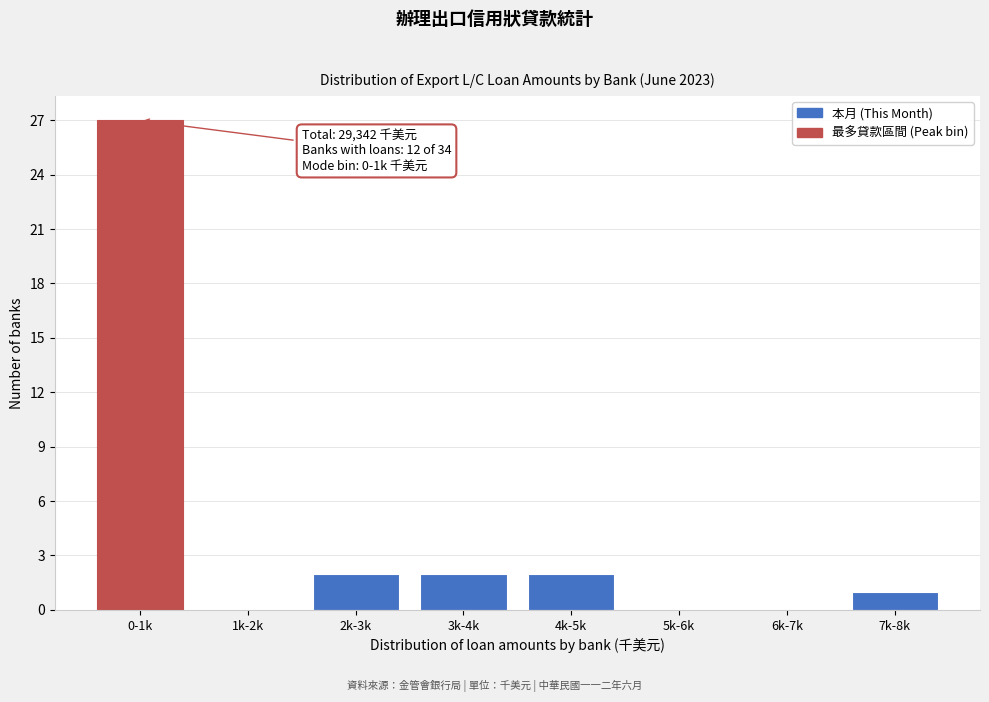

Reading left to right, list all the values displayed in this chart.

0-1k=27	1k-2k=0	2k-3k=2	3k-4k=2	4k-5k=2	5k-6k=0	6k-7k=0	7k-8k=1